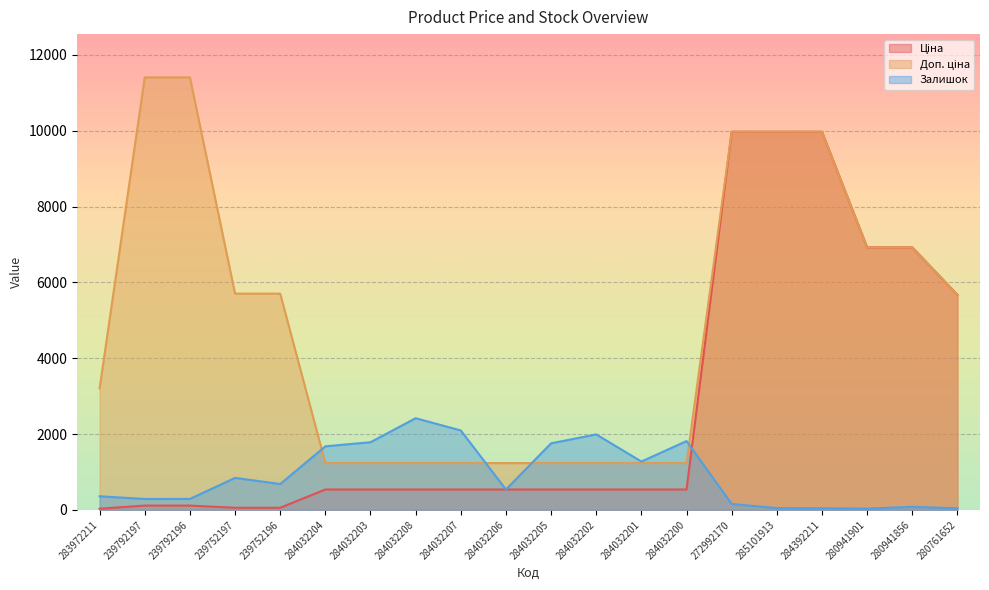

What is the label of the 18th point from the right?

239792196